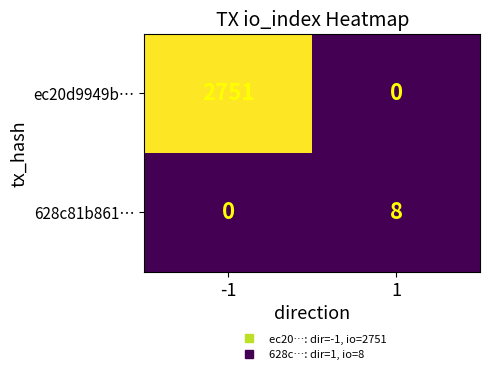

Reading left to right, transcribe all the data shown in this chart.

ec20d9949b…: 2751	0
628c81b861…: 0	8